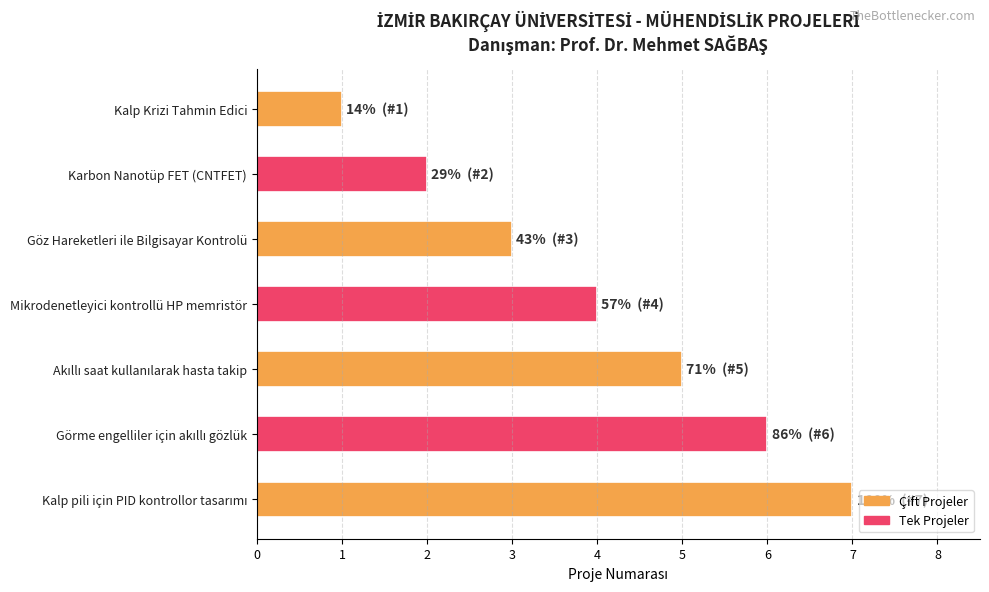

What is the difference between the maximum and minimum values?

6